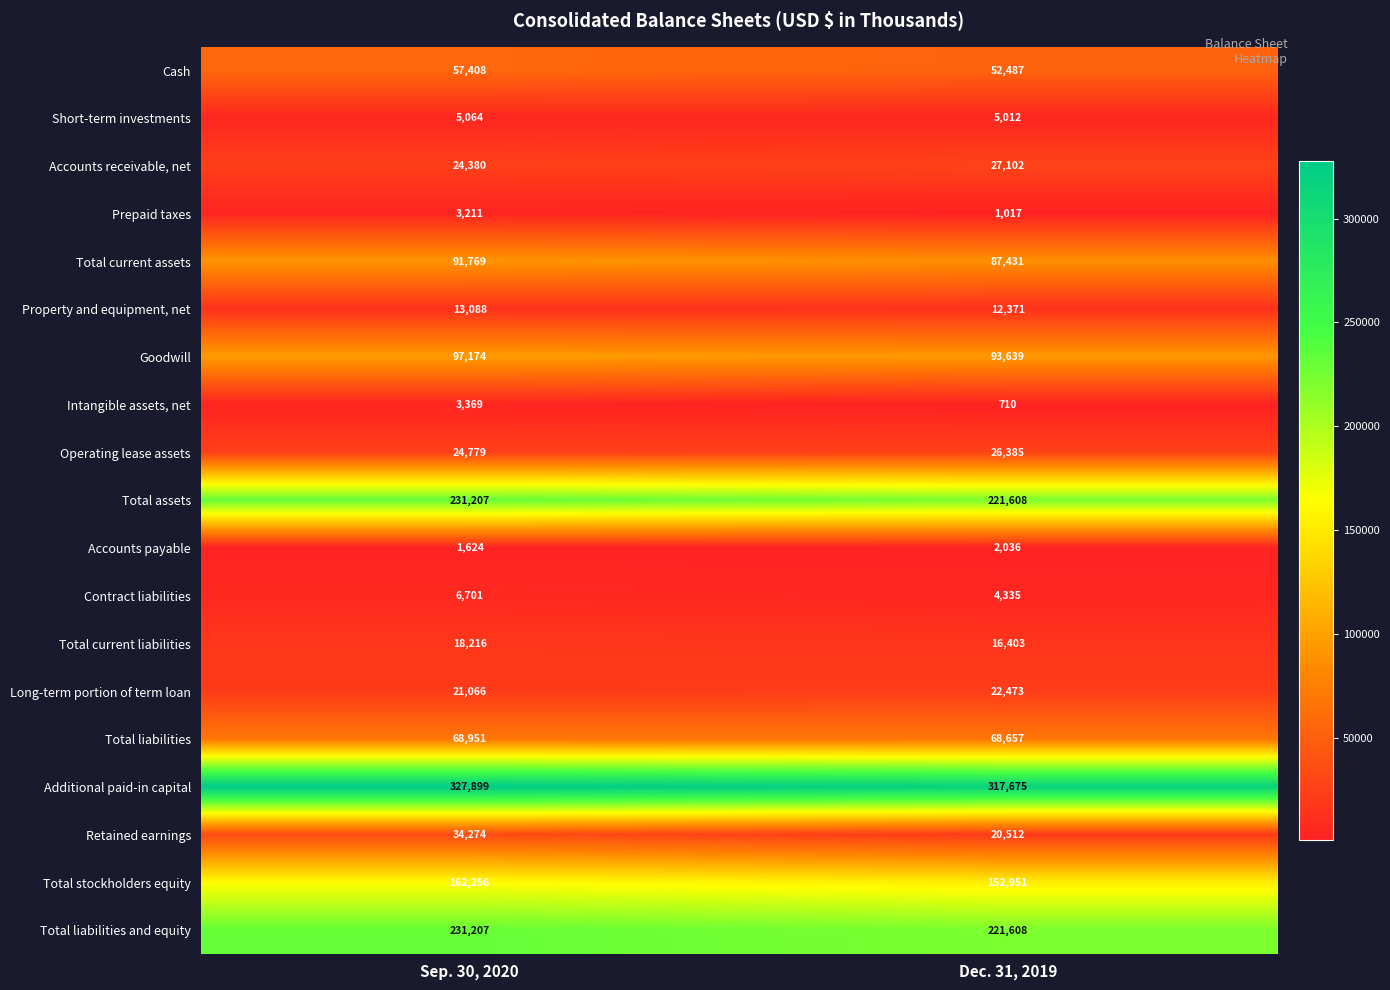

Which series has the largest range (max minus min)?

Retained earnings